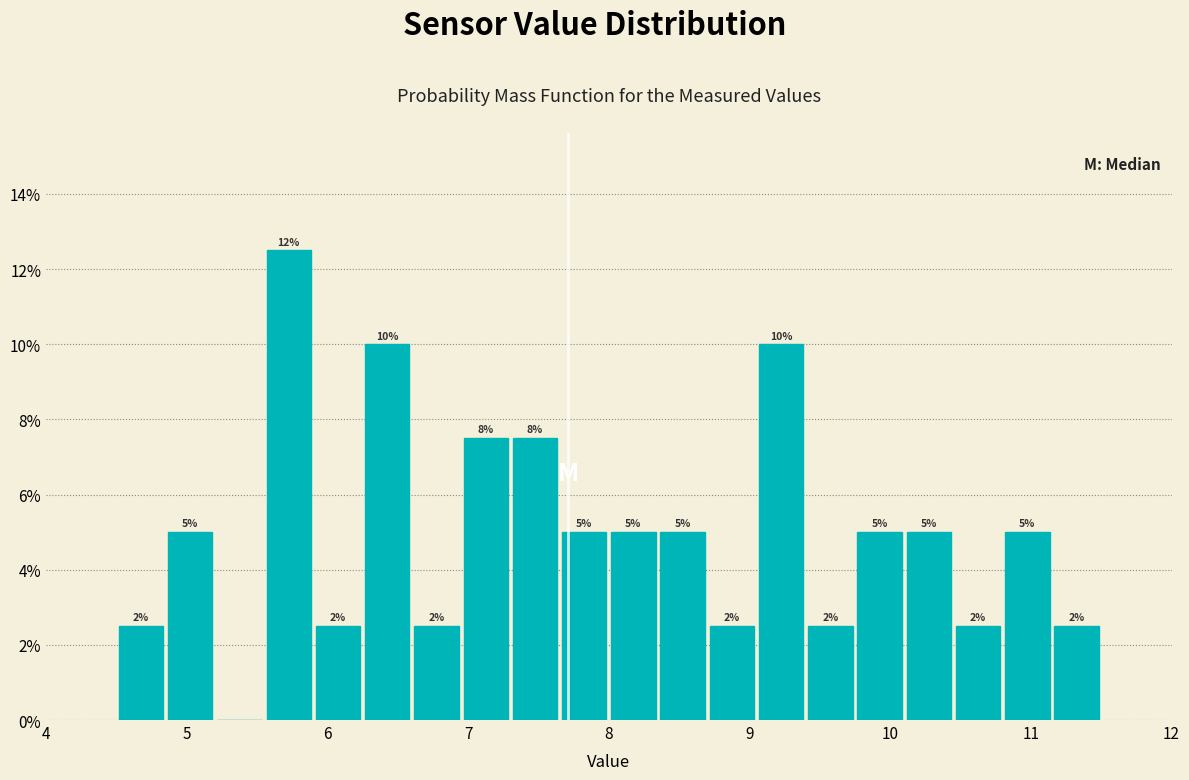

Read against the x-axis, roughly where is the centre of the tallest bar?

5.7